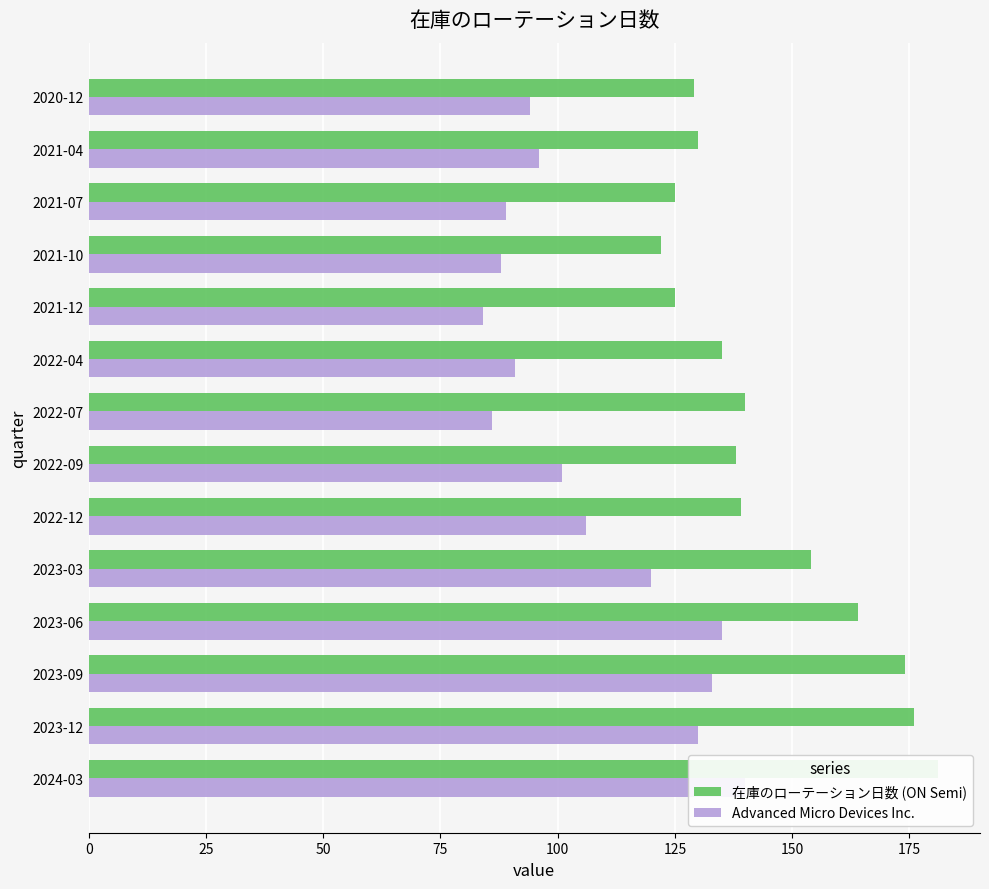

List the series in order of their peak value, highest first.

在庫のローテーション日数 (ON Semi), Advanced Micro Devices Inc.